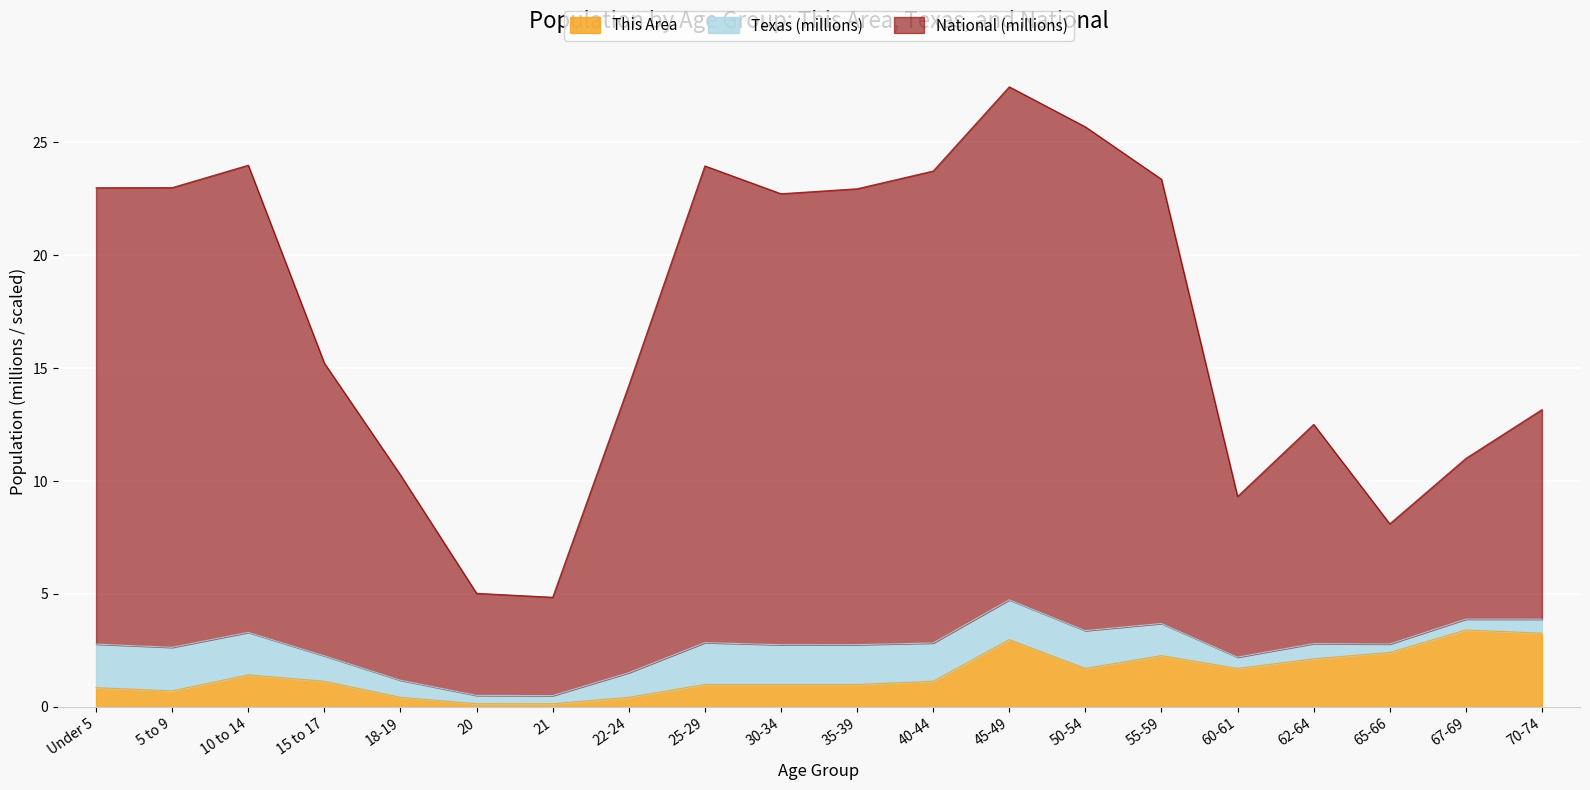

What is the value of the This Area point at the 18th from the left?

2.4